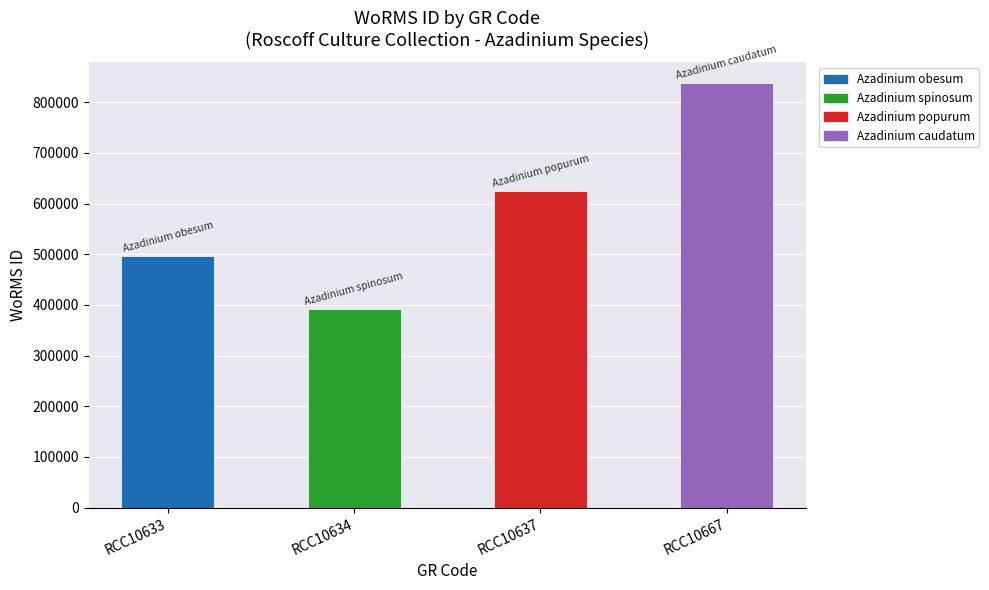

Are the bars grouped side by side (vs. stacked)?

No